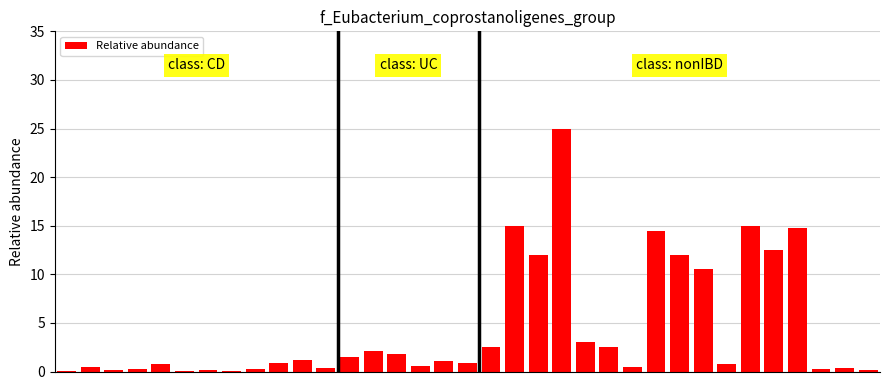

What is the maximum value shown in the chart?

25.0